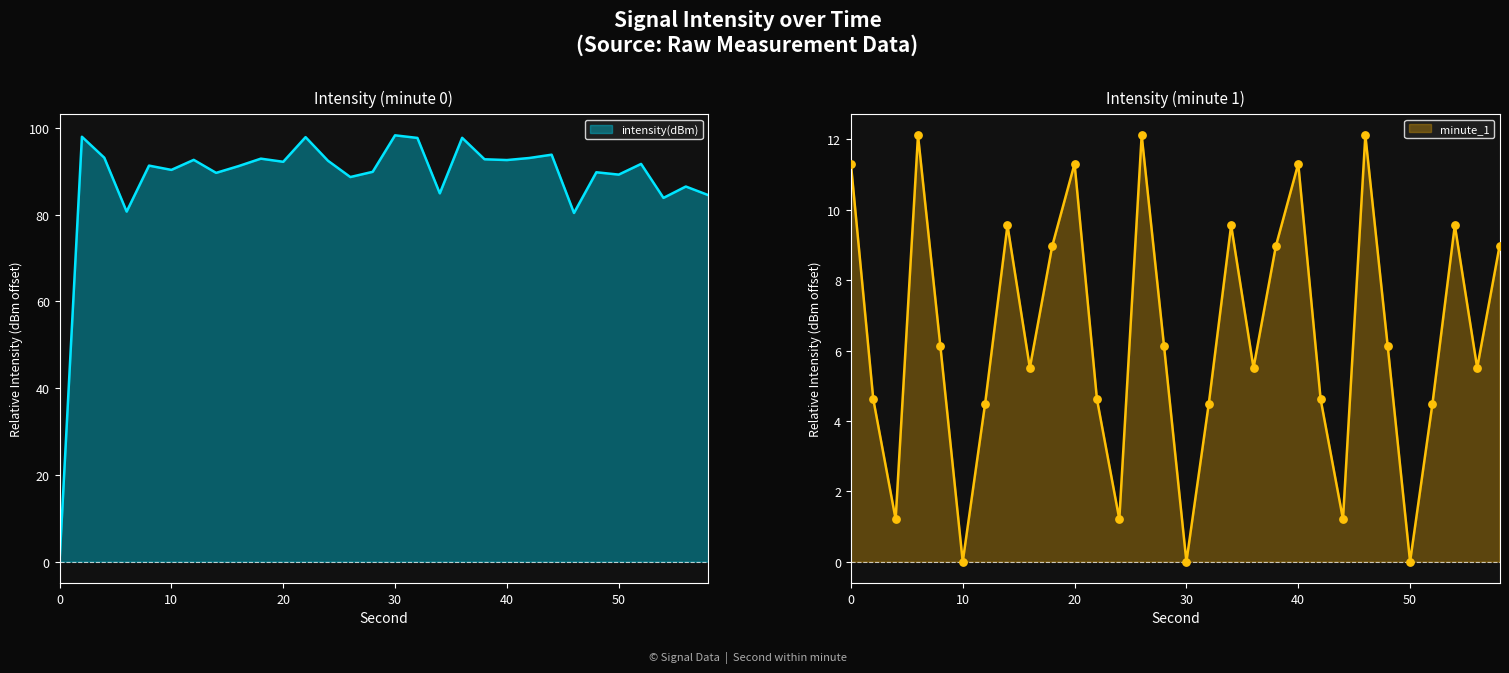

What is the total value across all series at 16?

96.7